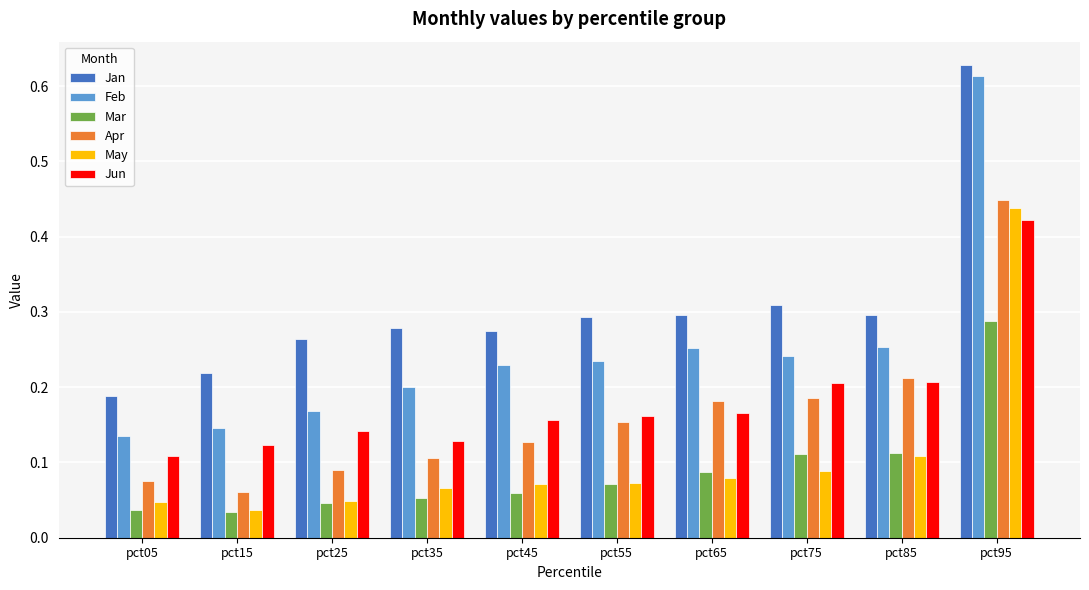

The value of Feb at pct15 is 0.1. True or false?

True